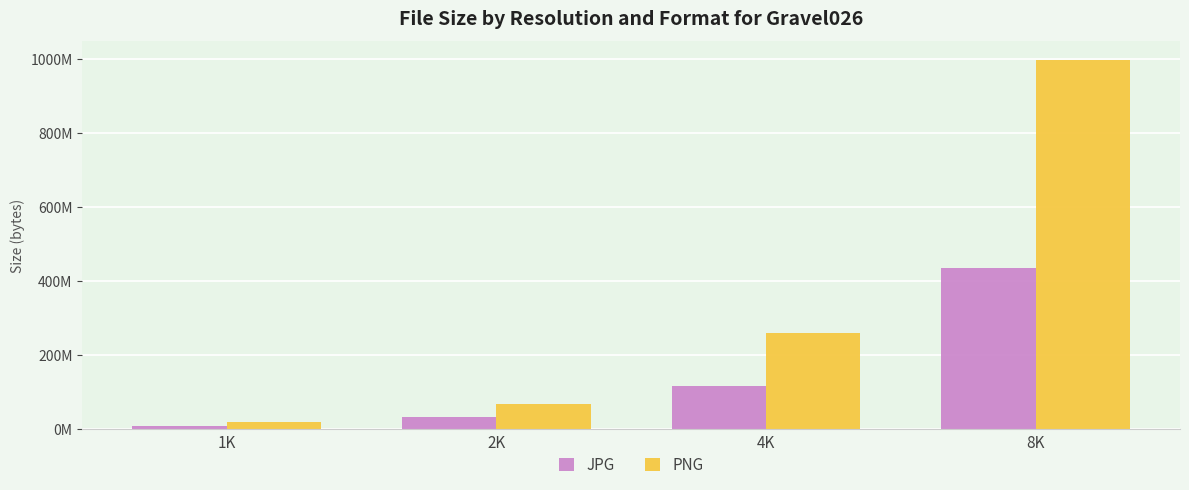

What is the label of the 3rd bar from the left?

4K